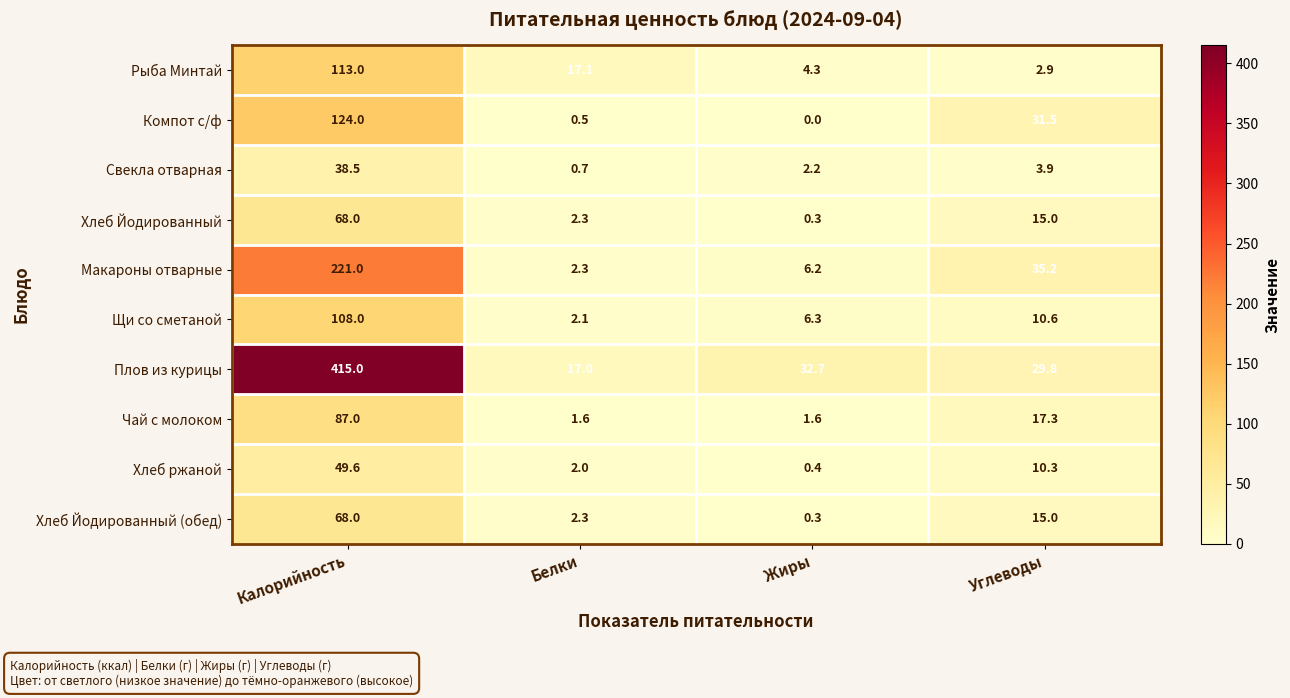

How many data points does each series have?

4